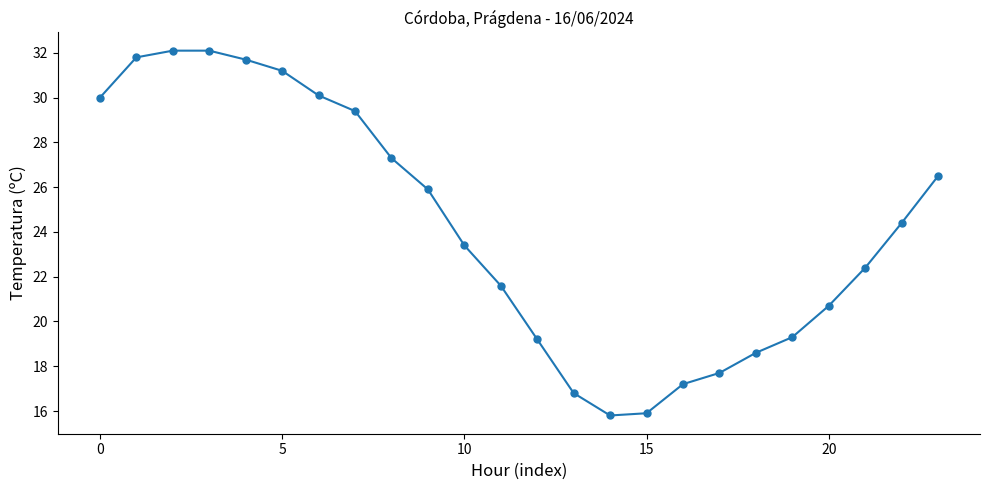

True or false: the data has more than 2 interior local peaks.

False